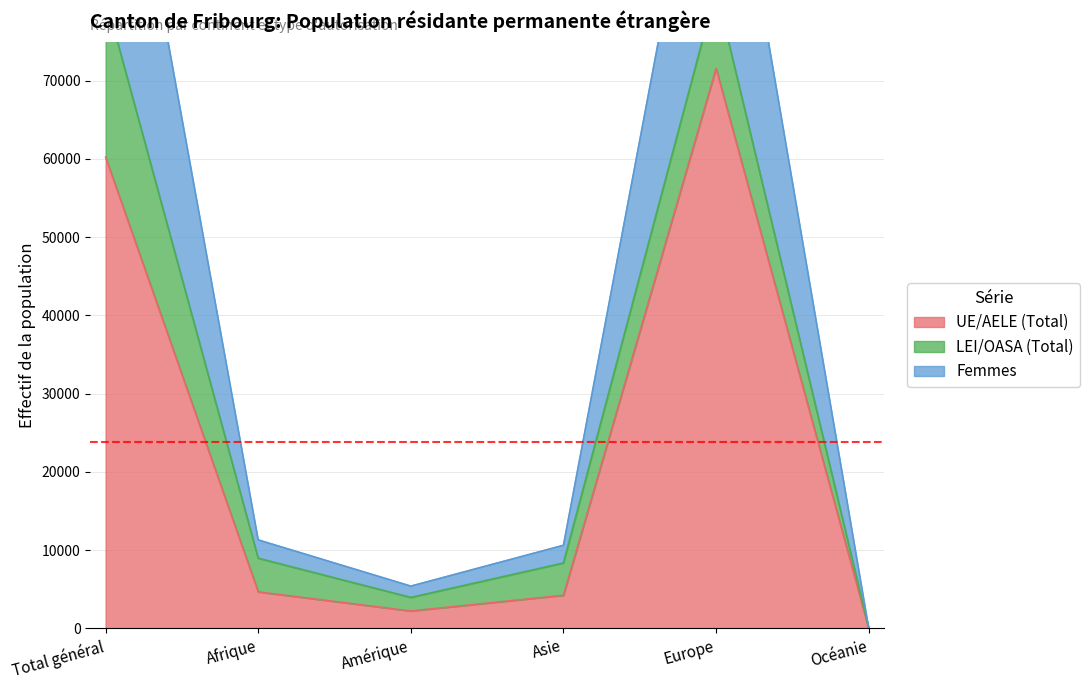

The UE/AELE (Total) series shows 15 at Océanie. True or false?

False